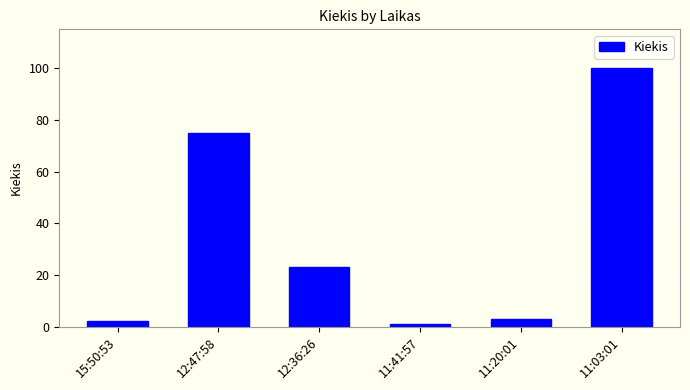

The value at 11:03:01 is 100. True or false?

True